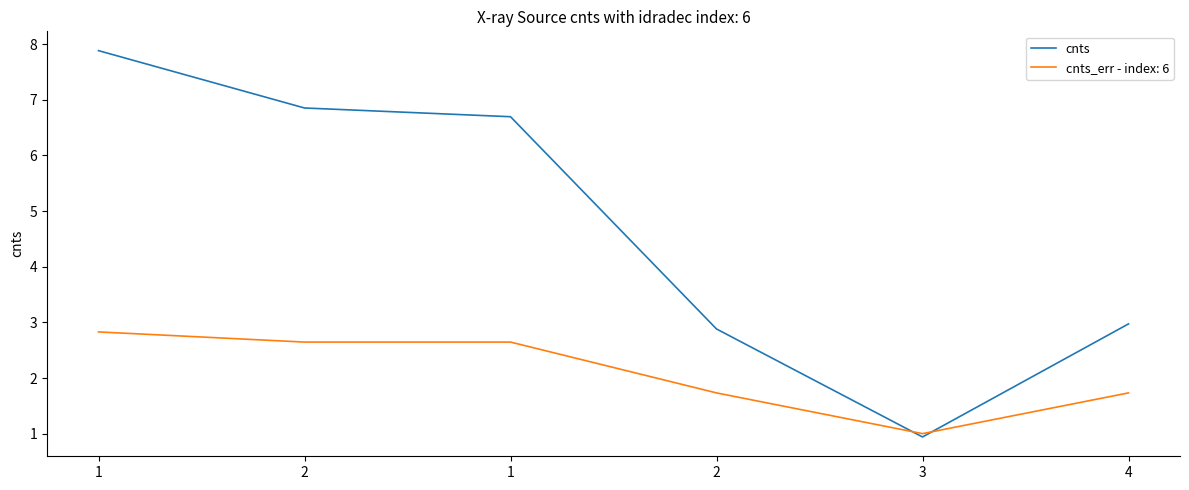

How many lines are shown in the chart?

2